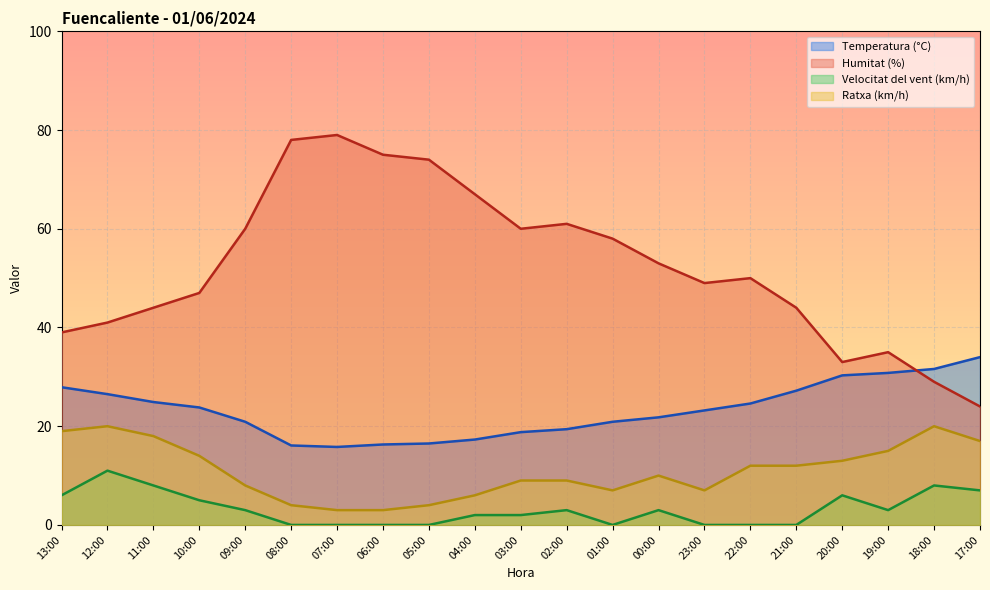

In Humitat (%), how many points are higher than both neighbors (excluding endpoints)?

4